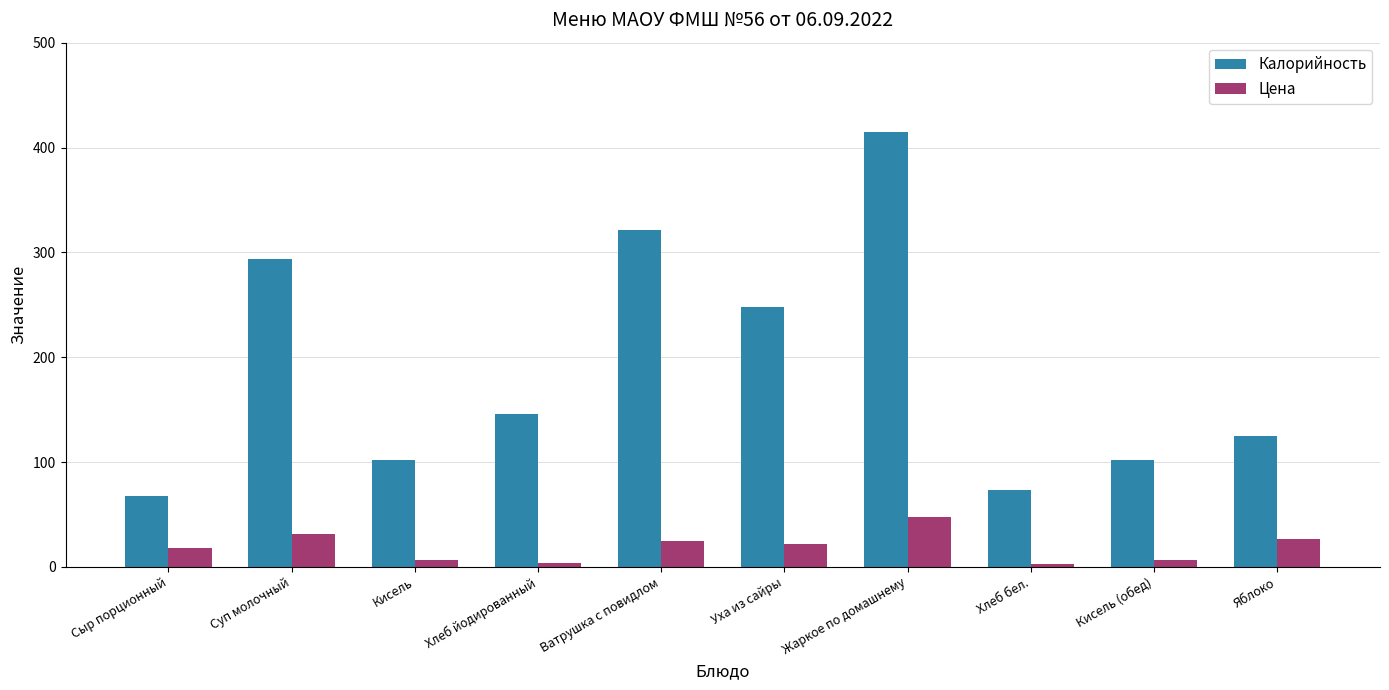

Does the chart contain any negative values?

No